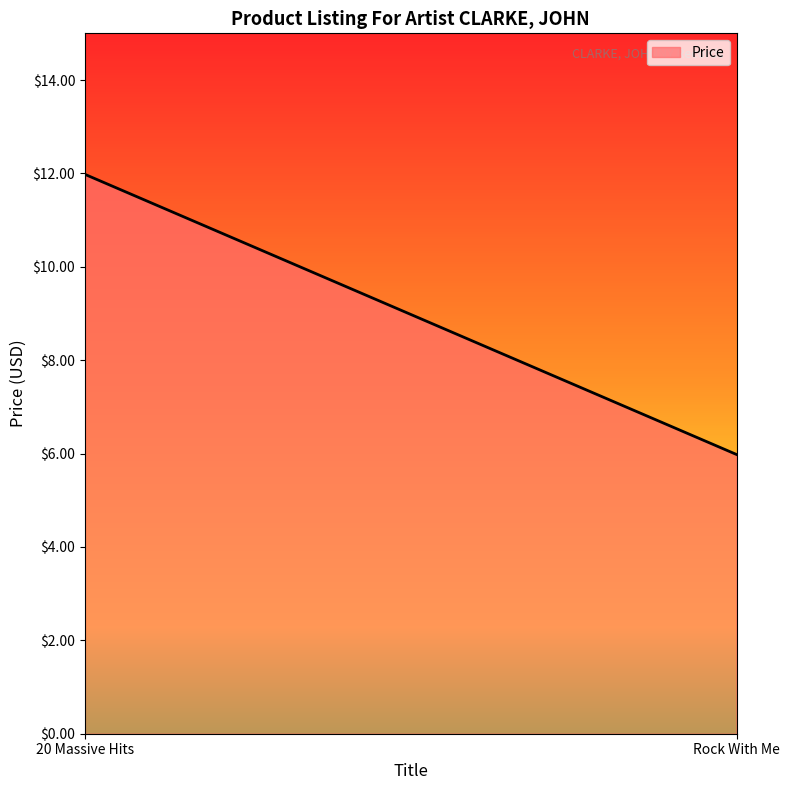

What is the sum of all values?

18.0